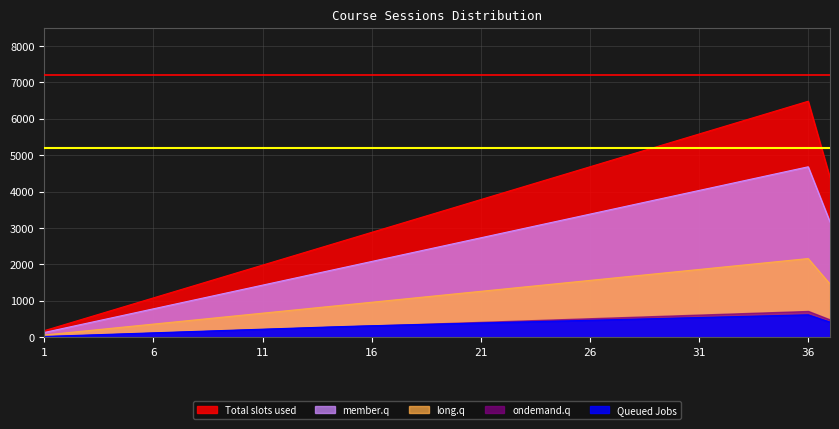

Count the number of categories in the chart.

37